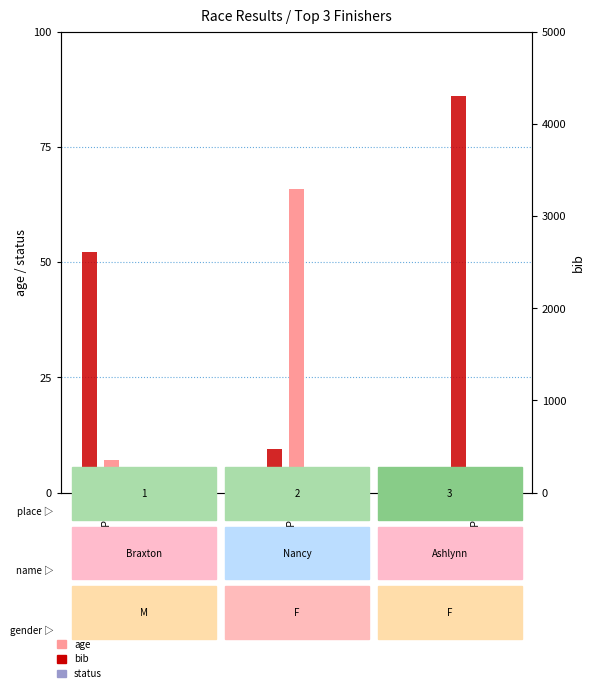

Which series changed the most between Place
1 and Place
2?

bib